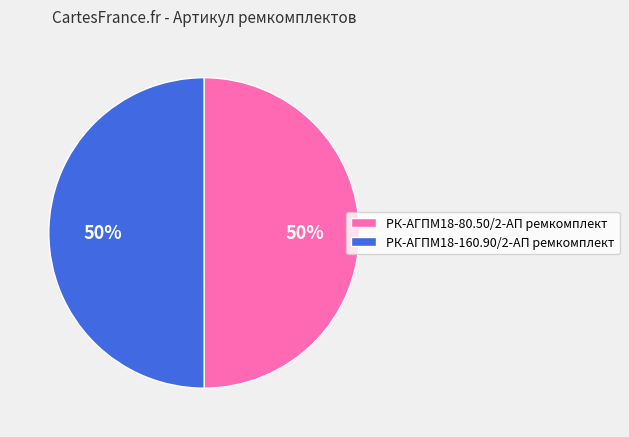

To the nearest percent, what is the combined percentage of РК-АГПМ18-160.90/2-АП ремкомплект and РК-АГПМ18-80.50/2-АП ремкомплект?

100%